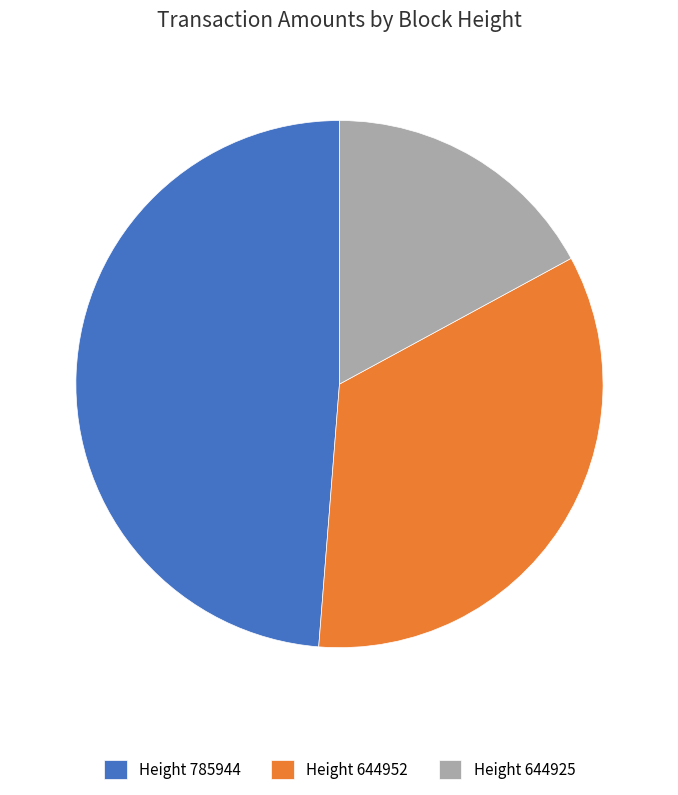

Rank the categories by value from lowest to highest.

Height 644925, Height 644952, Height 785944